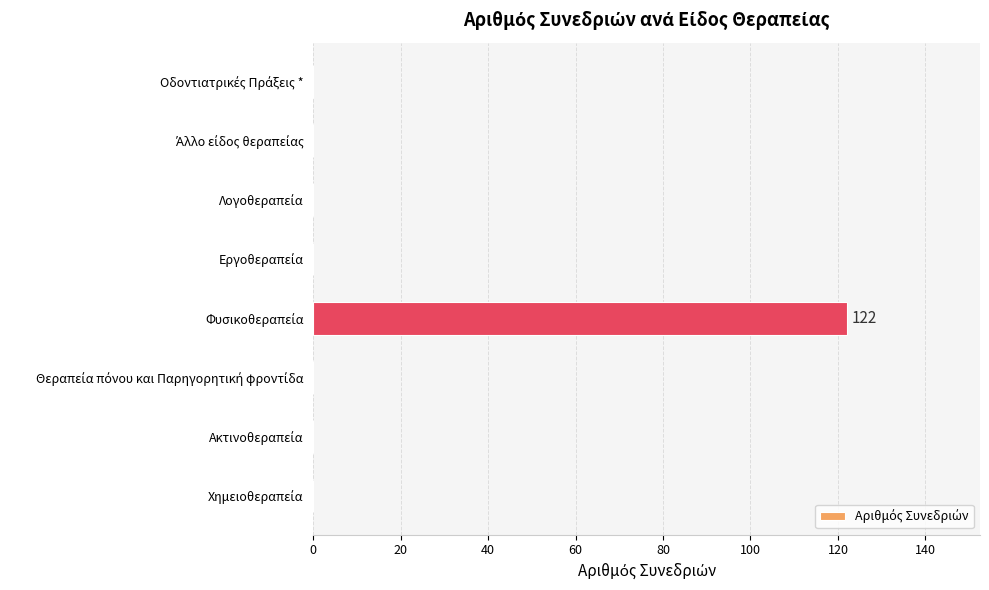

What is the sum of all values?

122